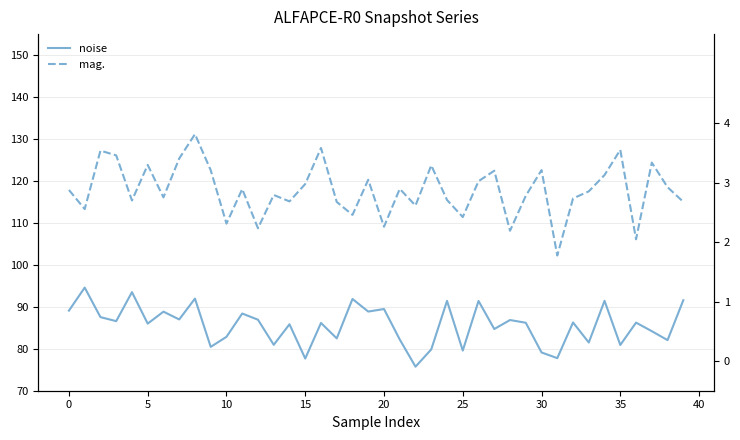

Which series changed the most between 40 and 20?

noise